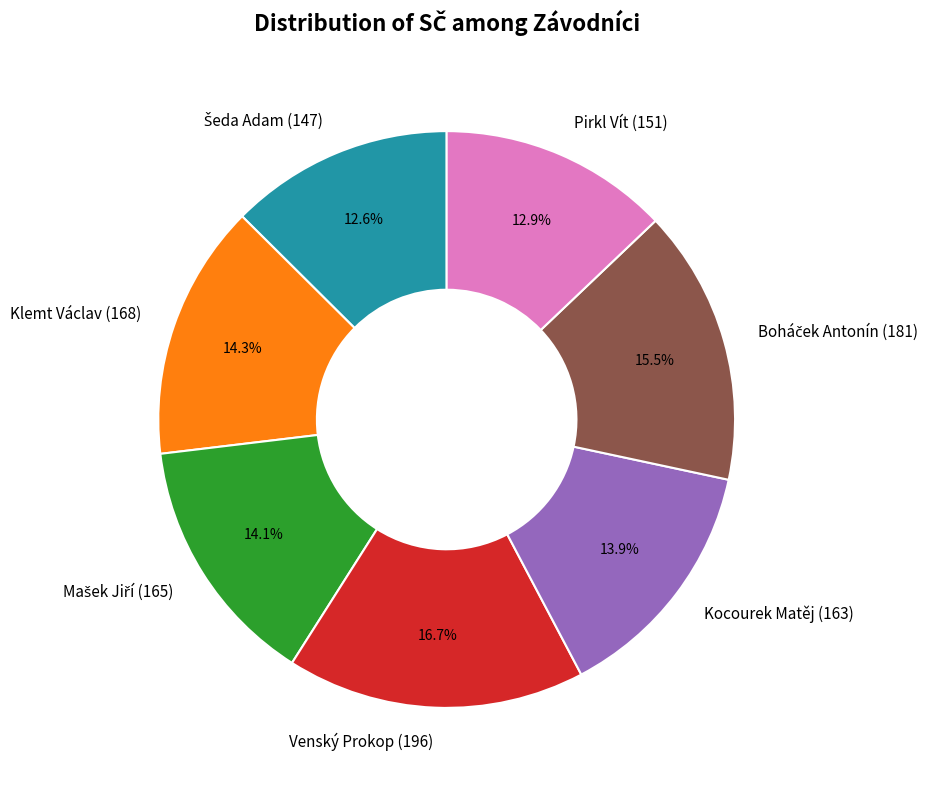

Is there a majority slice in this chart?

No